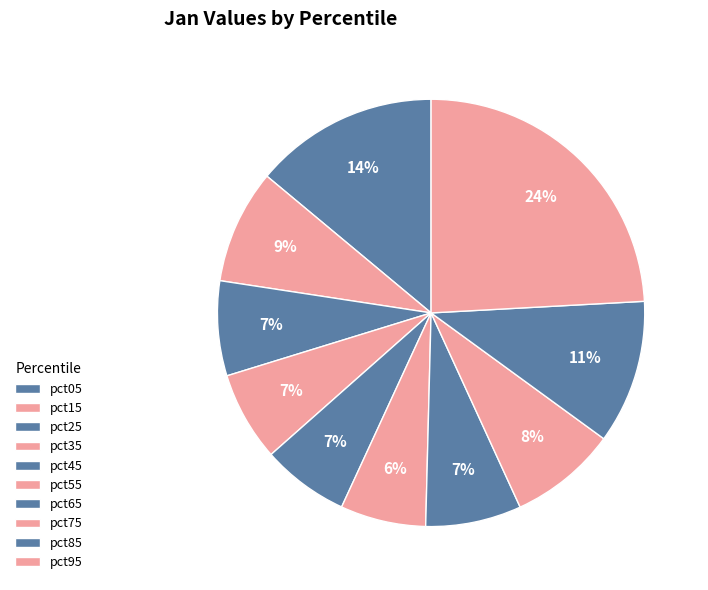

How much of the chart is everything except pct95?

75.9%